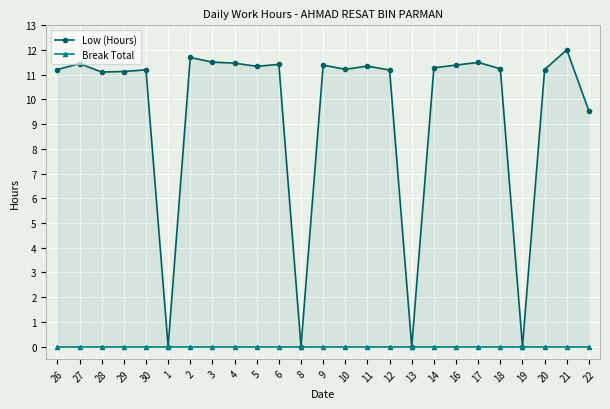

Rank the series by their maximum value, from highest to lowest.

Low (Hours), Break Total